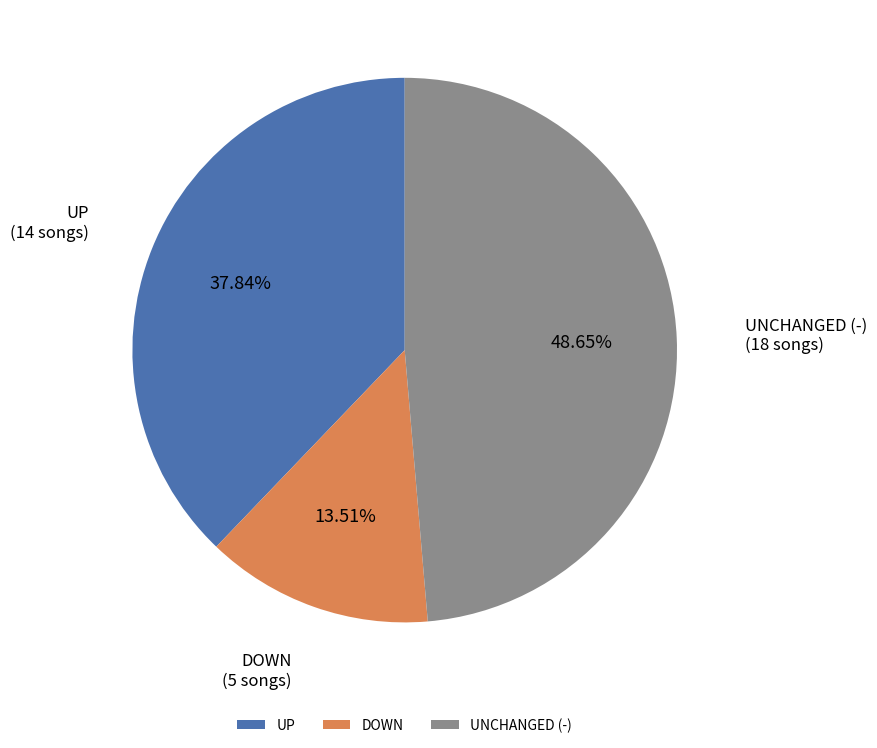

What is the ratio of the value at UNCHANGED (-) to the value at DOWN?

3.6